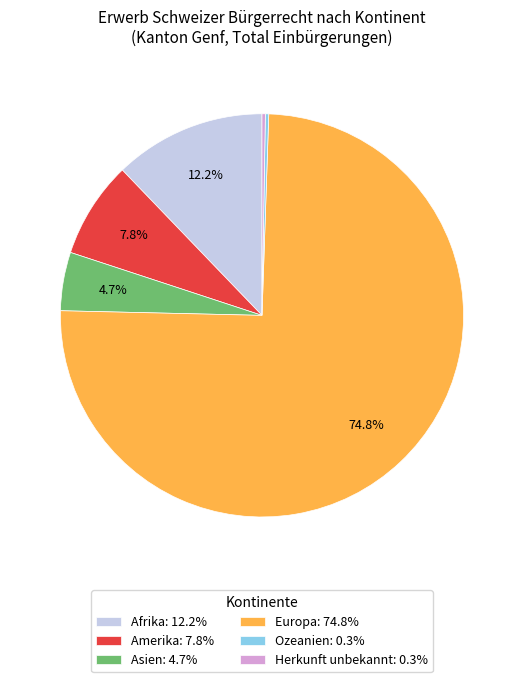

Is Asien the majority of the pie?

No